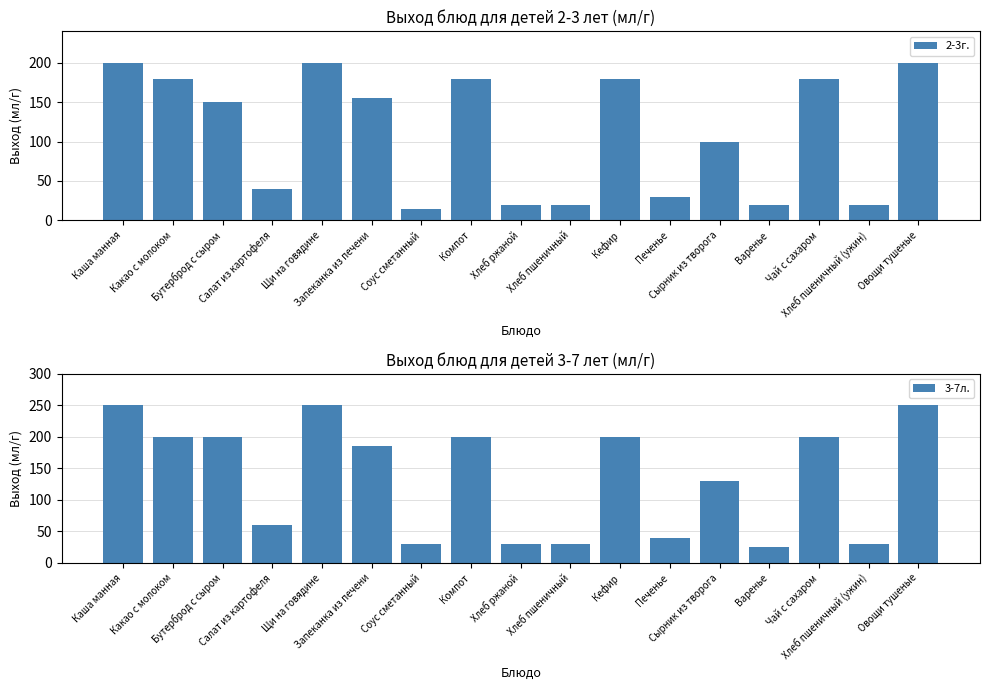

Which series has the largest total across all categories?

3-7л.